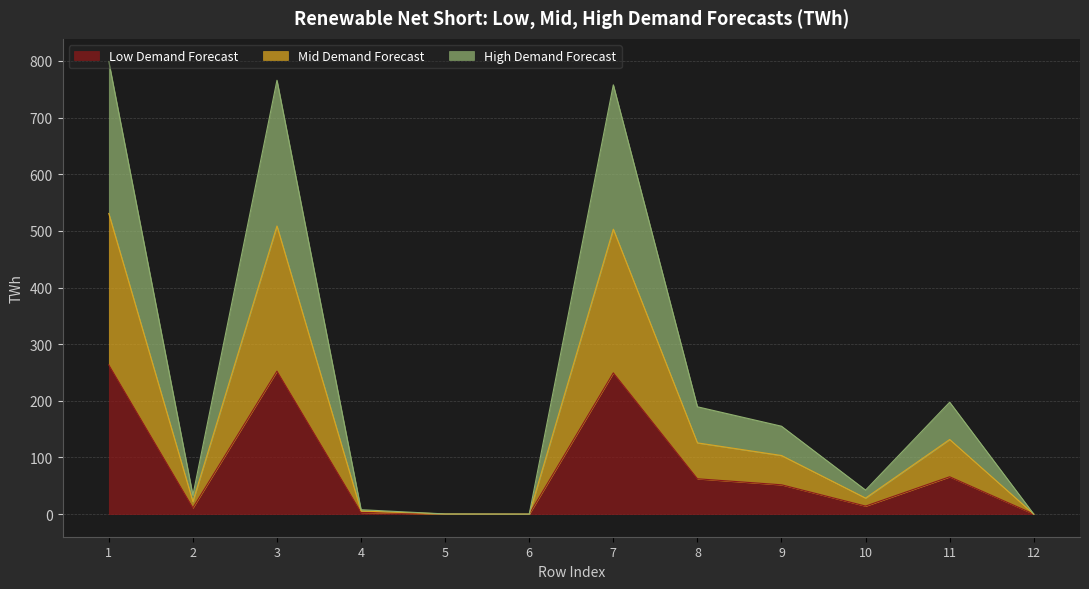

Reading left to right, what are all the values shown in this chart?

Low Demand Forecast: 1=263.4	2=11.0	3=252.4	4=2.9	5=0.1	6=0.0	7=249.3	8=62.3	9=51.7	10=14.1	11=65.8	12=0.0
Mid Demand Forecast: 1=530.7	2=22.1	3=508.5	4=5.4	5=0.2	6=0.0	7=502.9	8=125.7	9=103.4	10=28.2	11=131.7	12=0.0
High Demand Forecast: 1=799.0	2=33.2	3=765.8	4=7.8	5=0.3	6=0.0	7=757.8	8=189.4	9=155.1	10=42.4	11=197.5	12=0.0